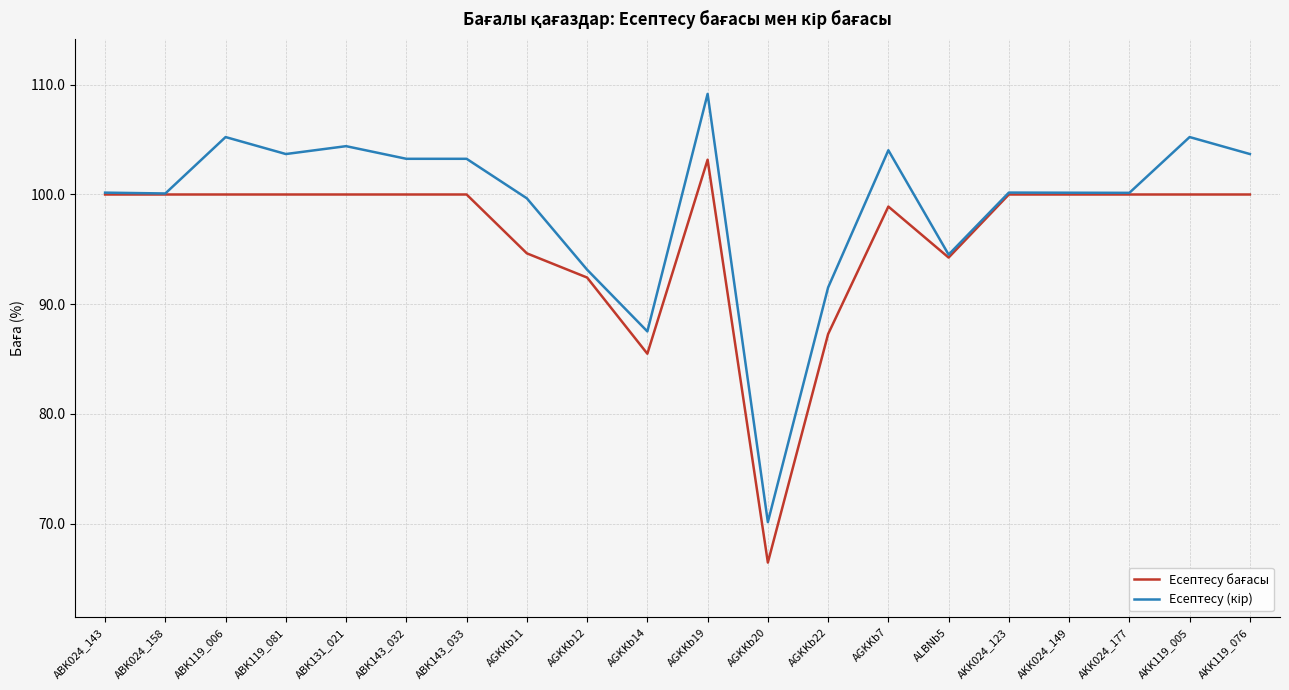

At which category is the sum across all series the highest?

AGKKb19